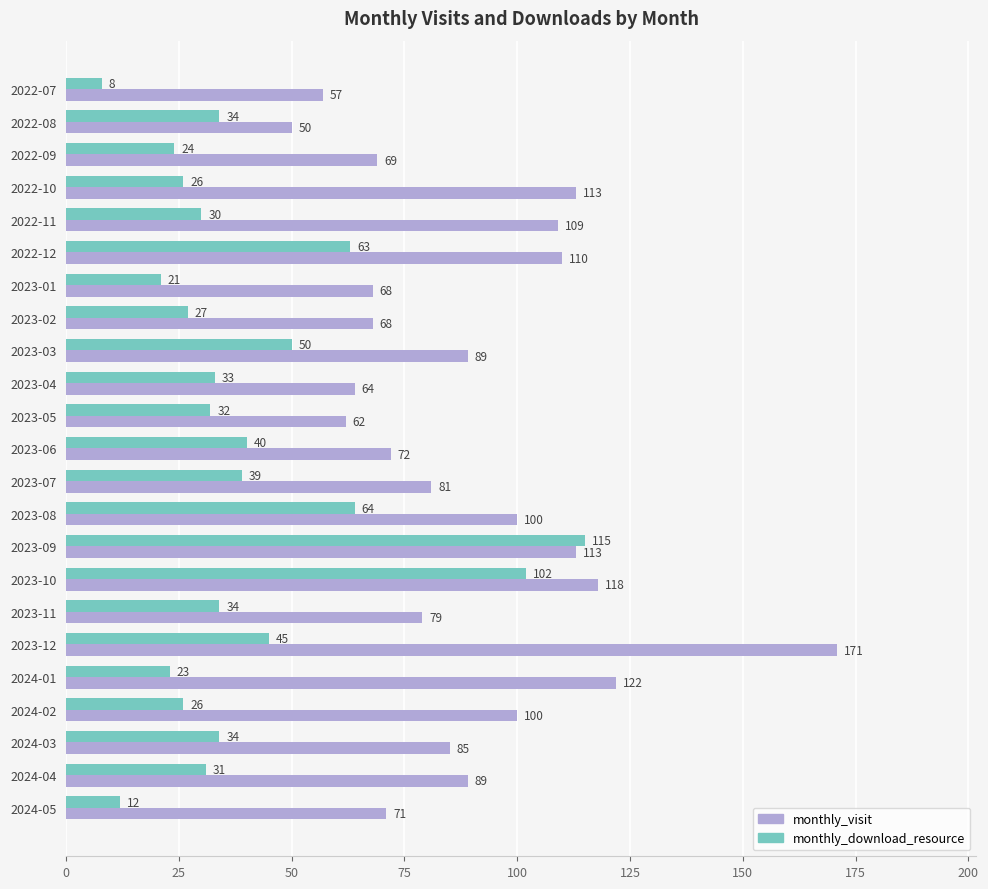

True or false: monthly_visit has a value of 118 at 2023-10.

True